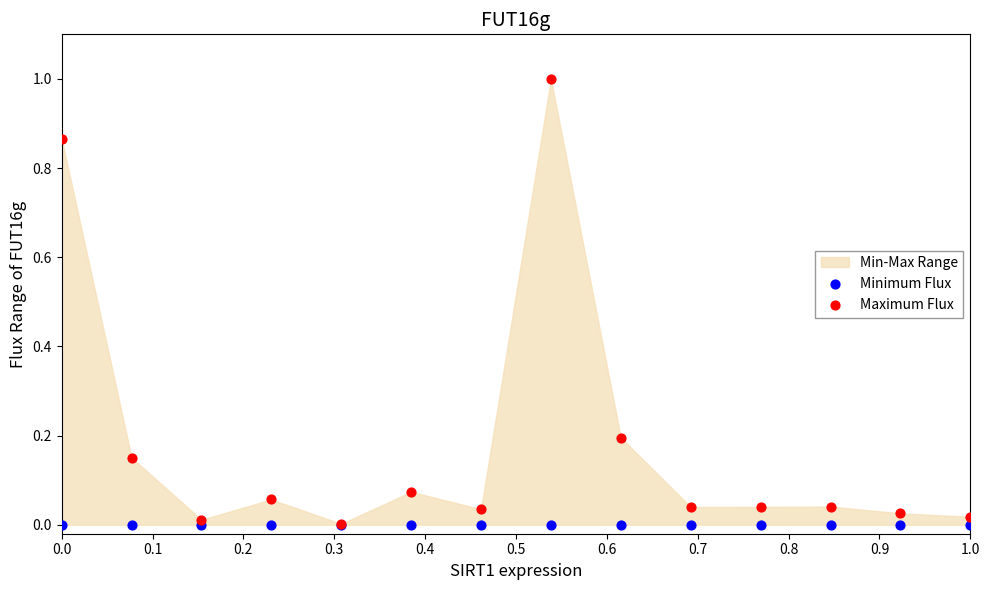

Which series reaches the minimum Y coordinate?

Minimum Flux